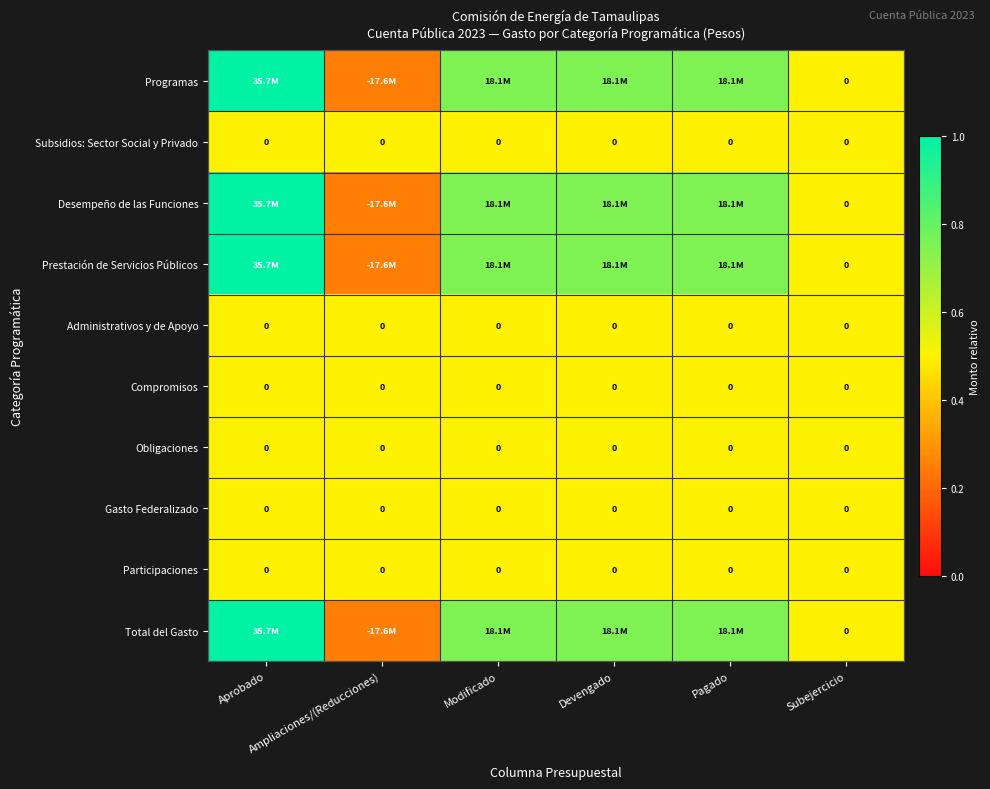

Which category has the lowest value across all series?

Ampliaciones/(Reducciones)